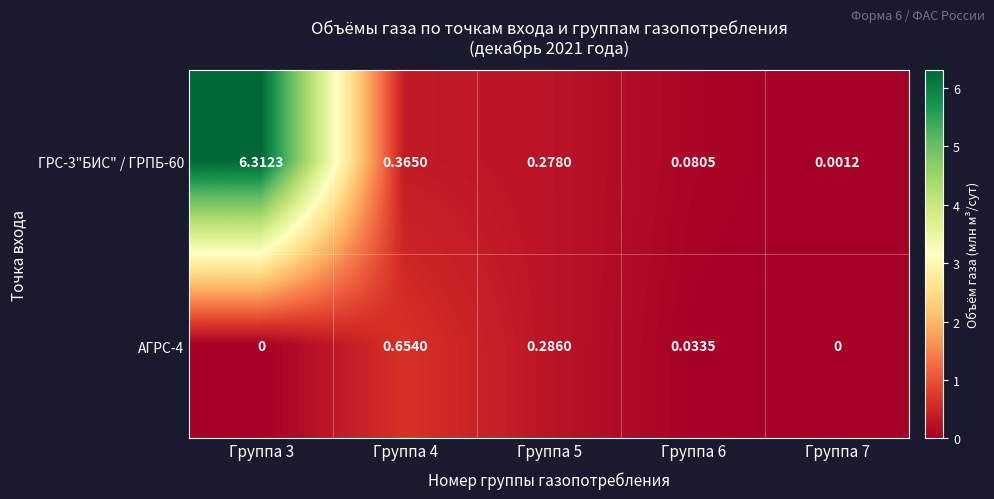

Is the value of АГРС-4 at Группа 5 greater than the value of ГРС-3"БИС" / ГРПБ-60 at Группа 3?

No